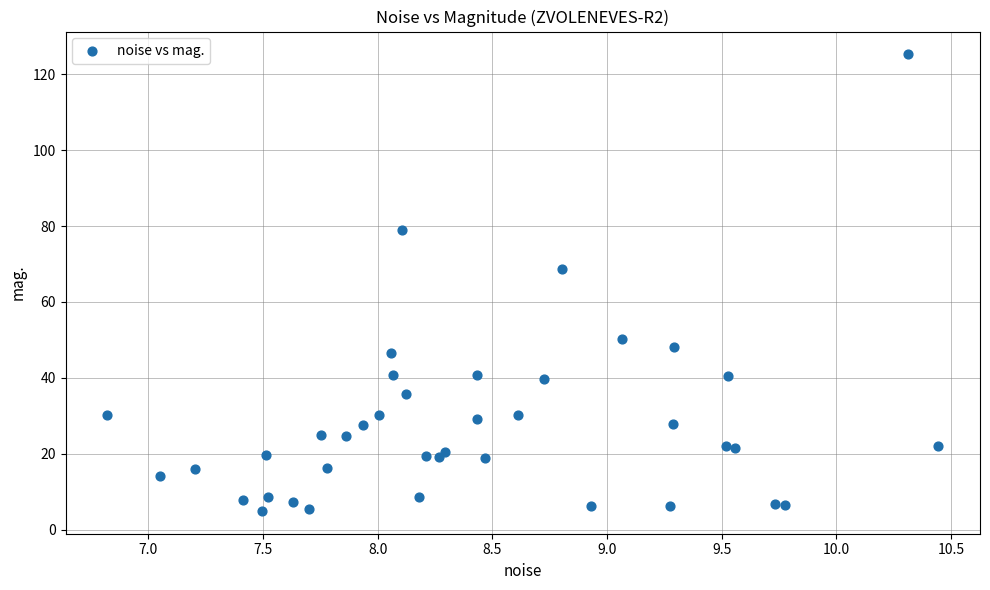

What Y value in the scatter plot is closest to 65?

68.8